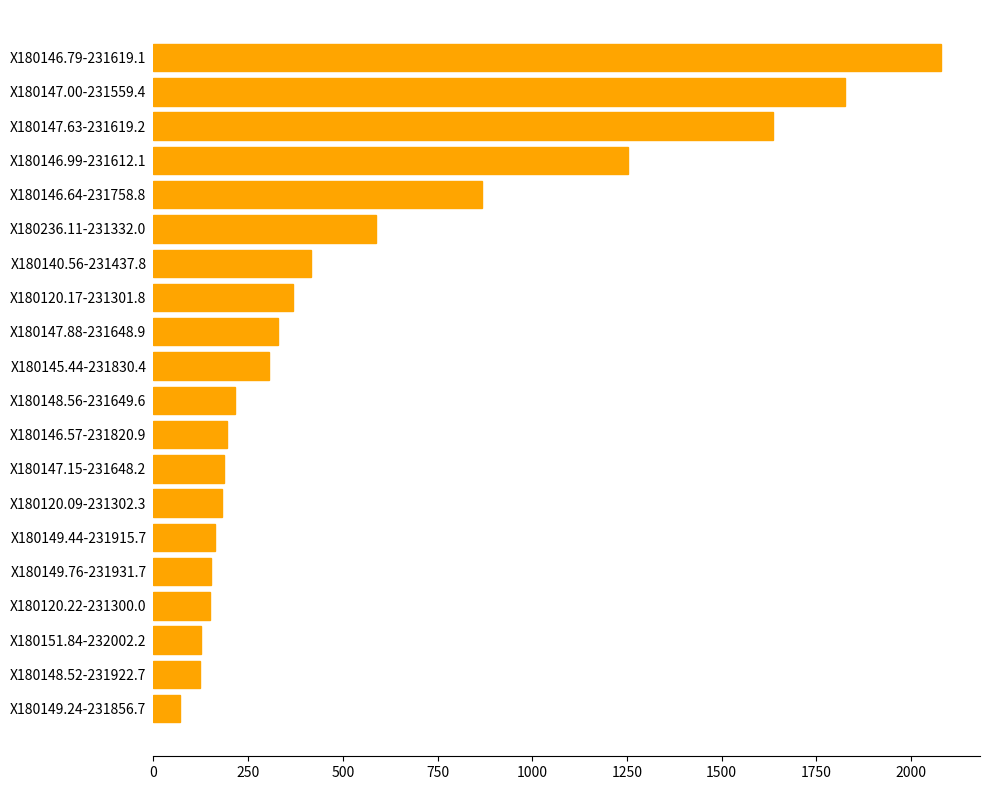

The chart shows a value of 1251.7 at X180146.99-231612.1. True or false?

True